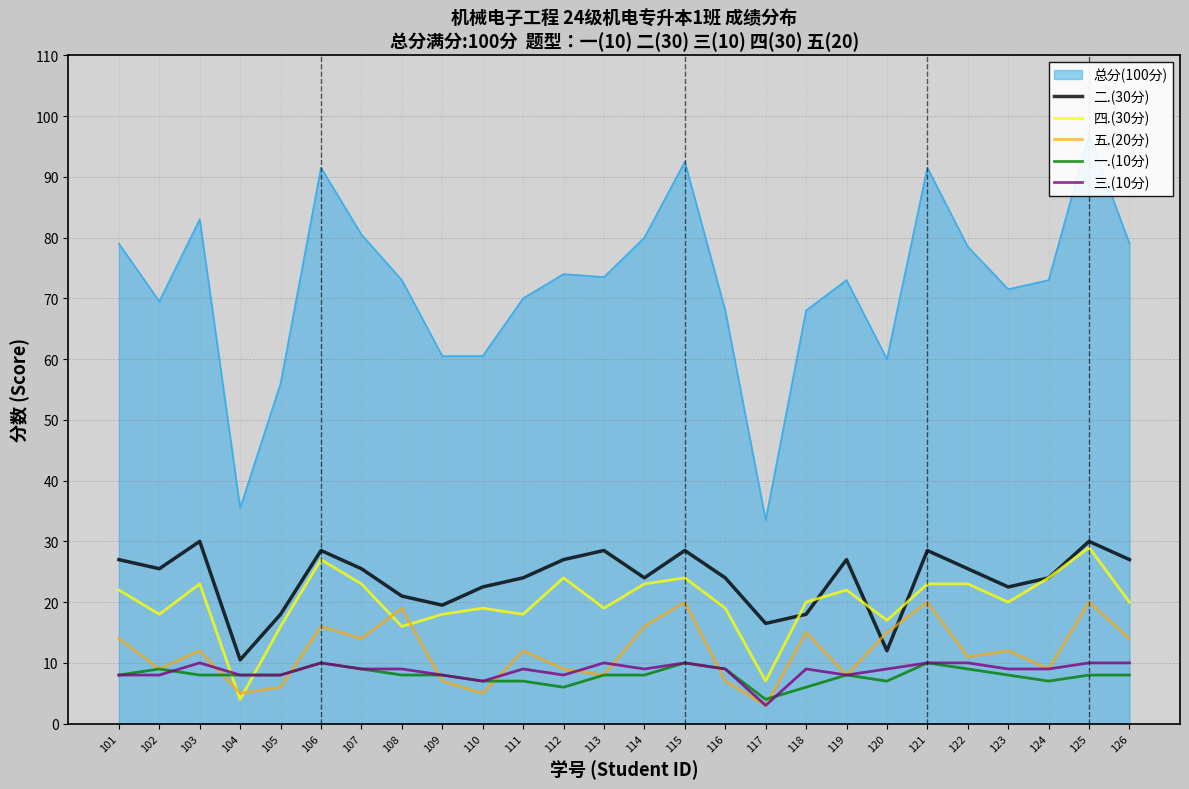

Which has a higher value, 119 or 103?

103